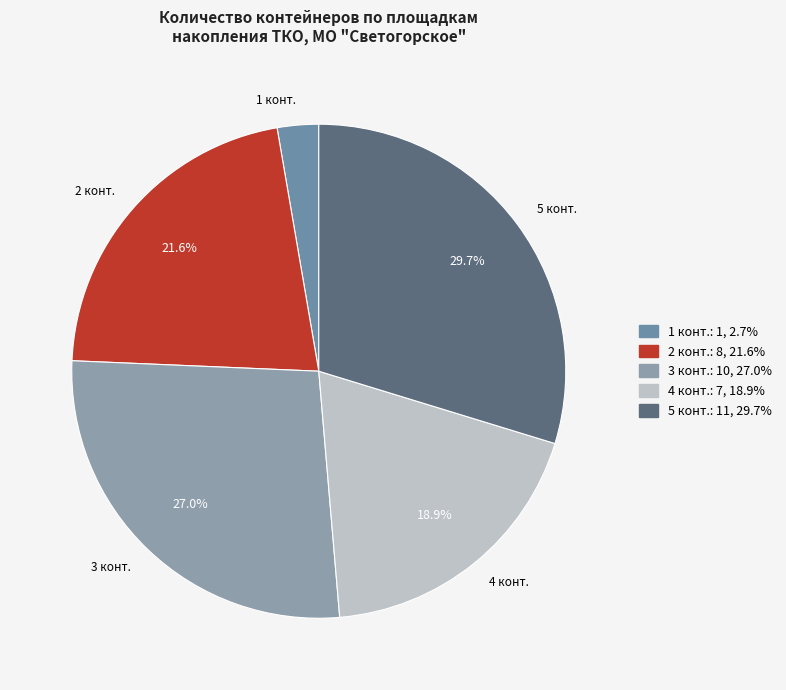

Count the number of slices in the pie.

5